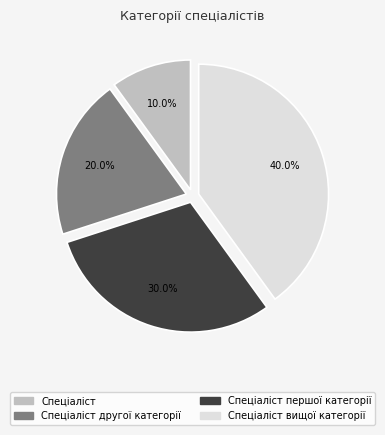

Does any single category account for the majority?

No